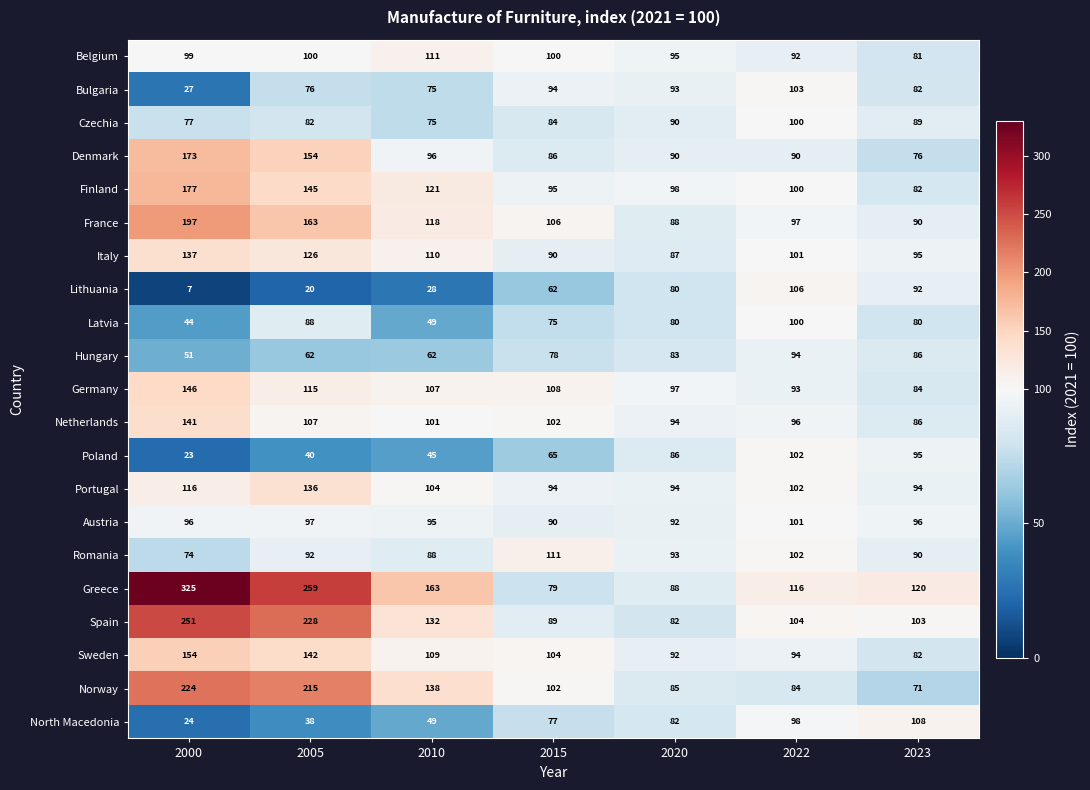

How many values in the Norway series are below 102?

3